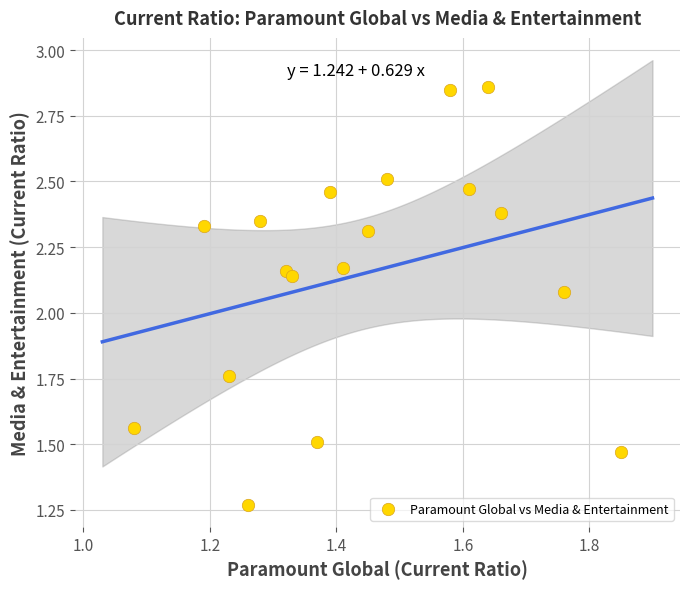

What is the range of X values (max minus min)?

0.8